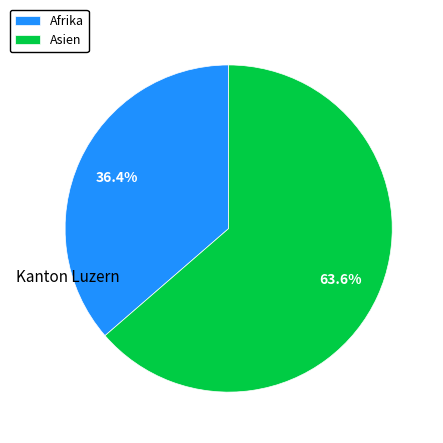

Which category has the biggest portion of the pie?

Asien